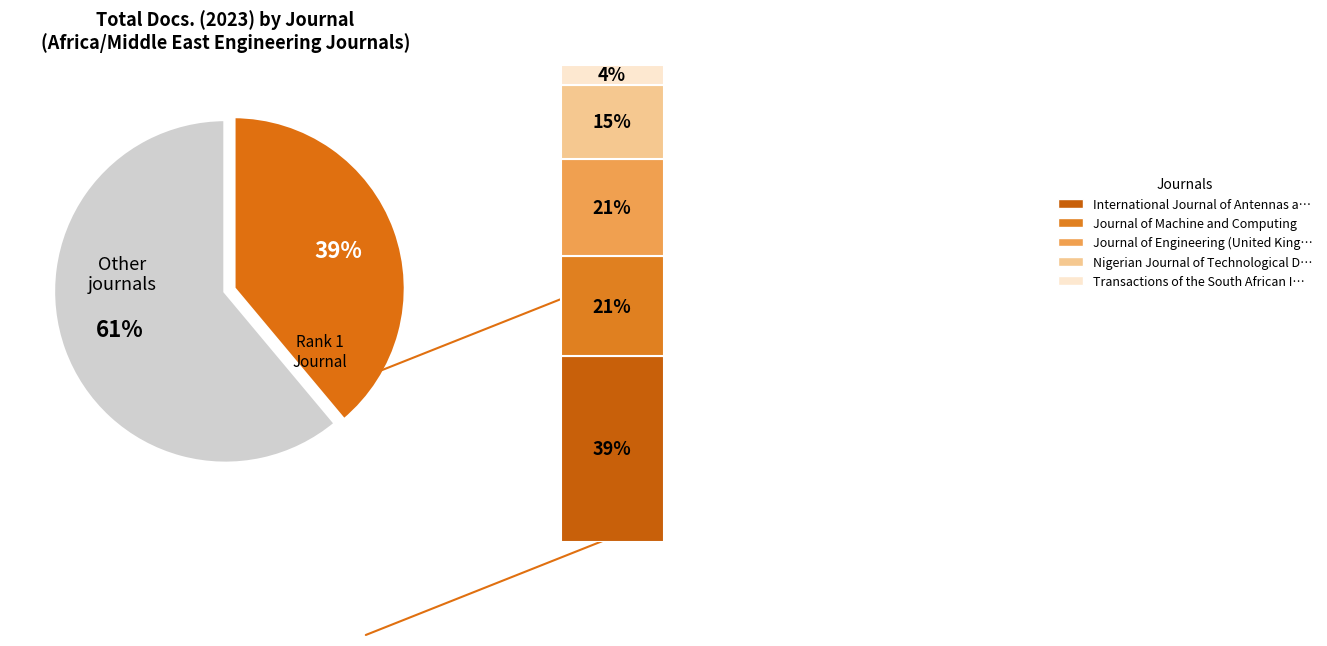

What is the total percentage of Journal of Machine and Computing and Nigerian Journal of Technological Development?

36.4%